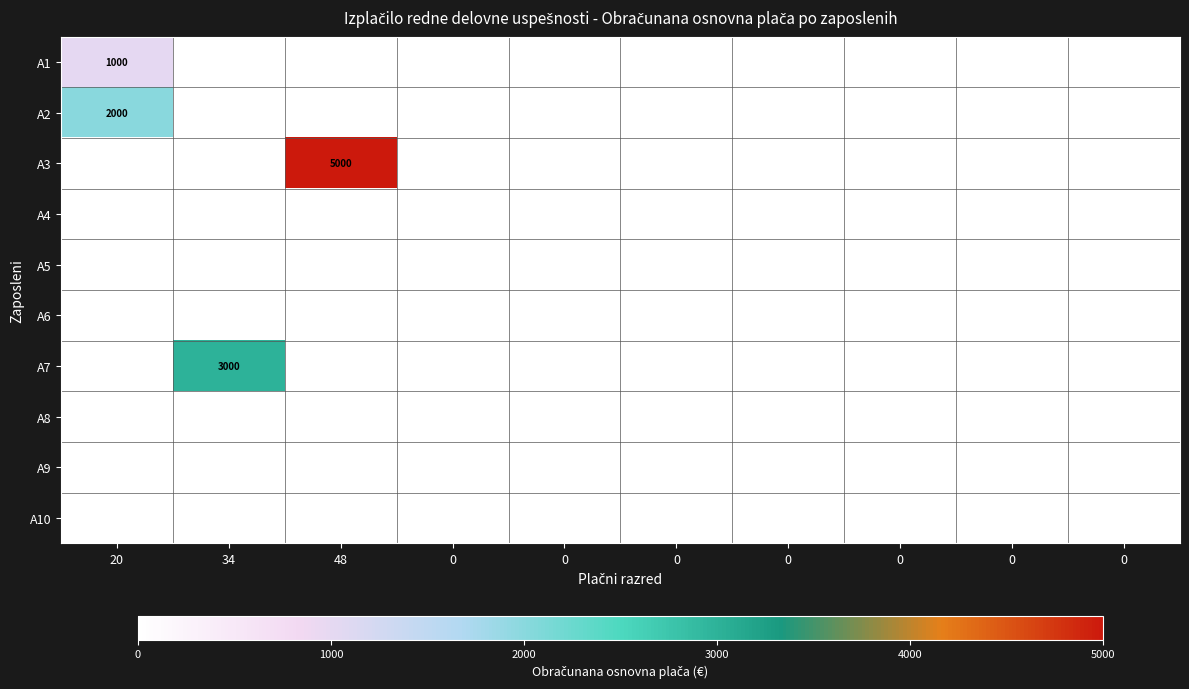

How many distinct data groups are displayed?

10